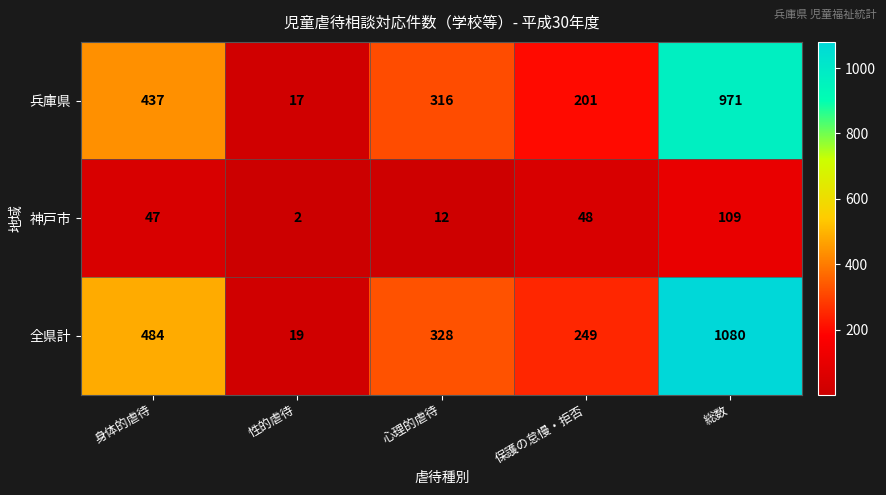

Which label corresponds to the smallest value in the chart?

性的虐待